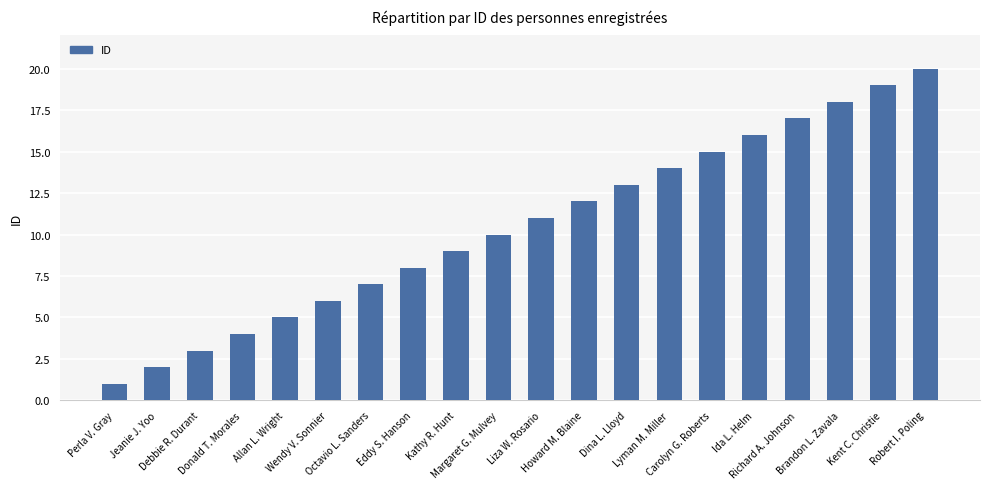

How many bars are there in total?

20